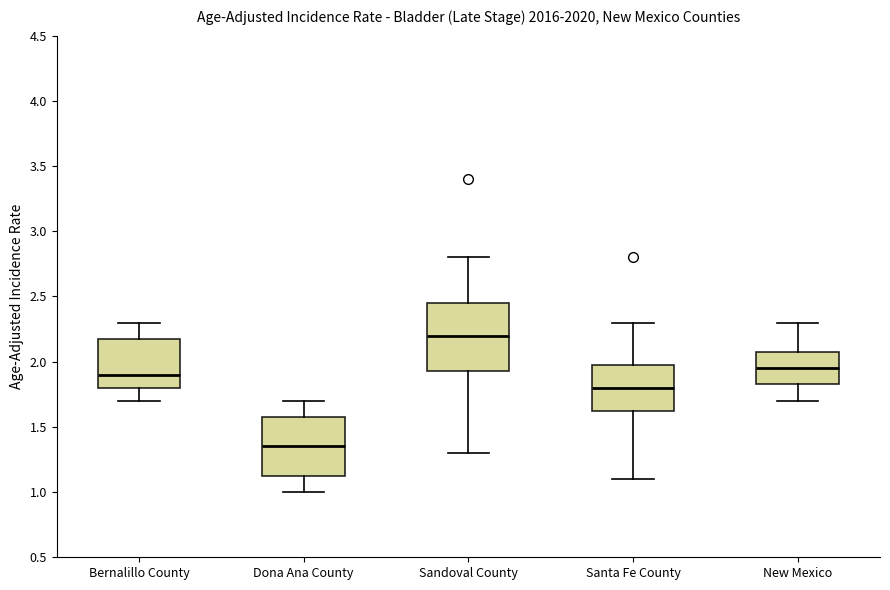

Reading left to right, read every box against the y-axis: the position of its median line, the range the box covers, and the ends of its whiskers. The values are not printed on the chart, so give them approximately, as read against the axis.

Bernalillo County: median 1.90, box 1.80 to 2.20, whiskers 1.70 to 2.30
Dona Ana County: median 1.35, box 1.15 to 1.60, whiskers 1.00 to 1.70
Sandoval County: median 2.20, box 1.95 to 2.45, whiskers 1.30 to 2.80
Santa Fe County: median 1.80, box 1.65 to 2.00, whiskers 1.10 to 2.30
New Mexico: median 1.95, box 1.85 to 2.10, whiskers 1.70 to 2.30